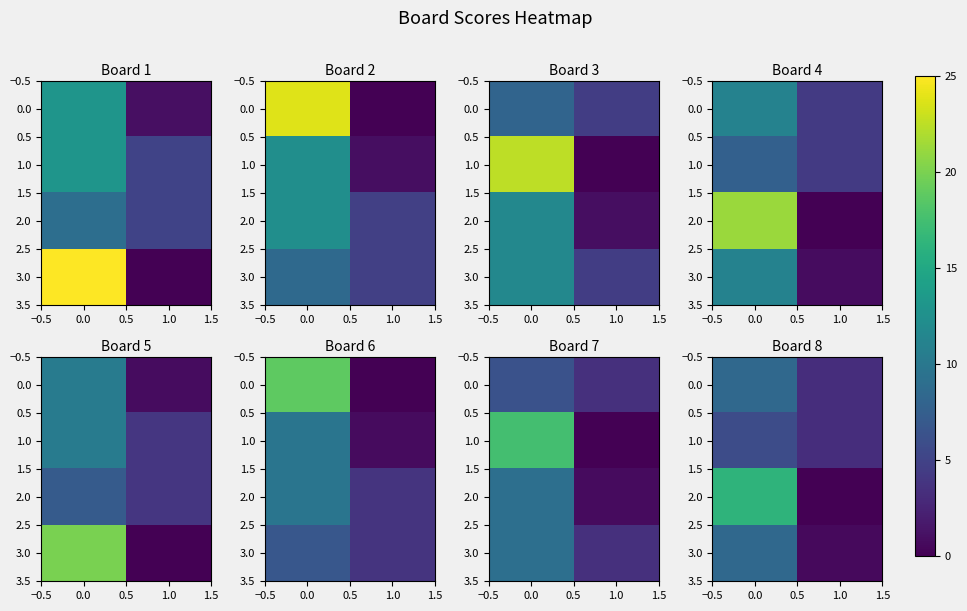

The value of 0.0 at 1.0 is 1.1. True or false?

False